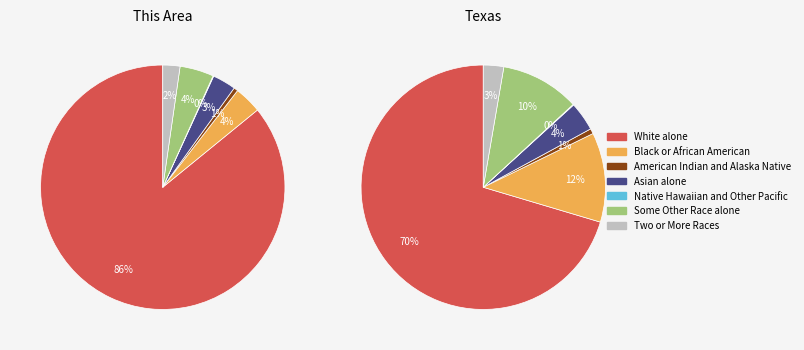

Is it true that Native Hawaiian and Other Pacific is 0% of the pie?

True